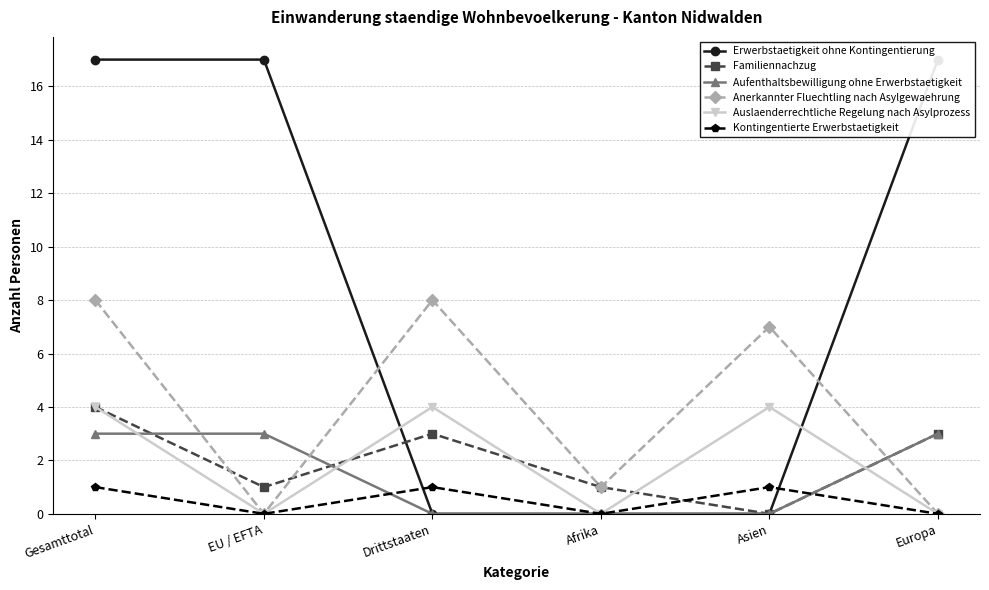

How many series are shown in this chart?

6